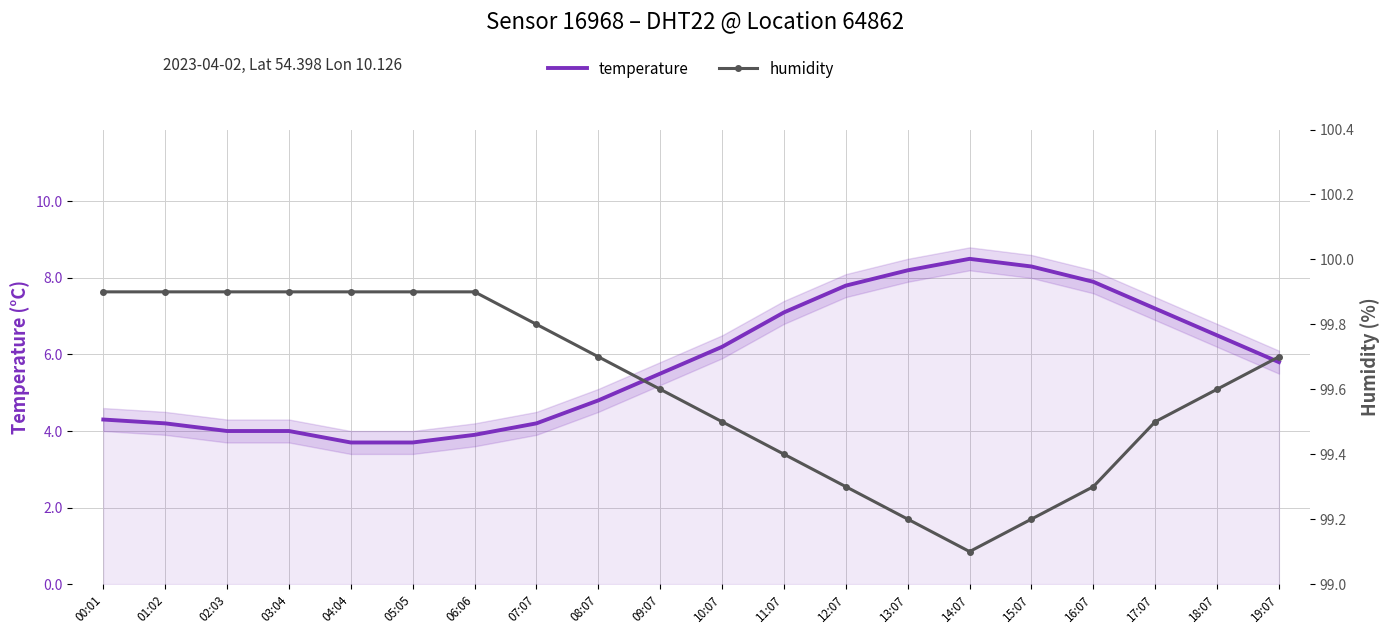

At which category is the sum across all series the highest?

14:07